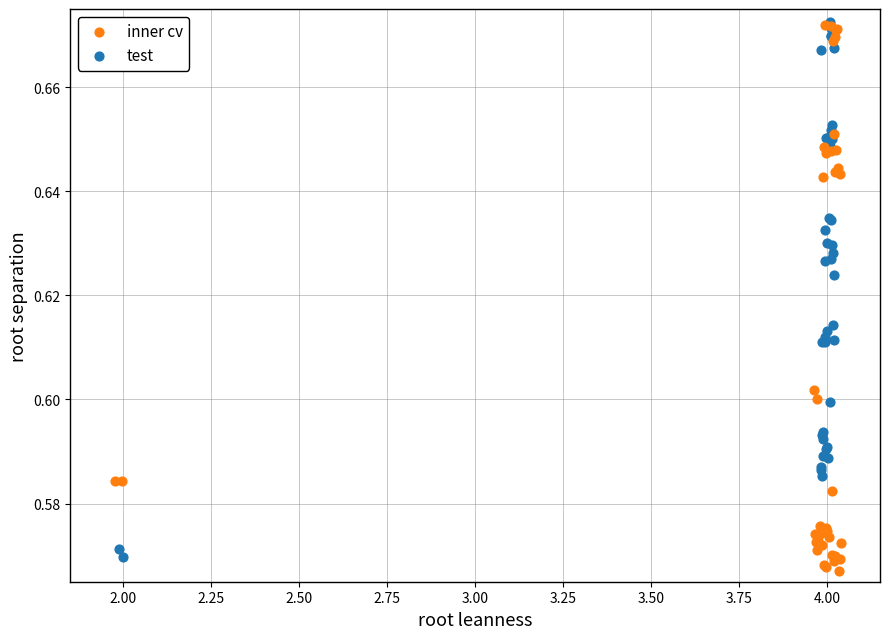

What are all the series names shown in the legend?

inner cv, test